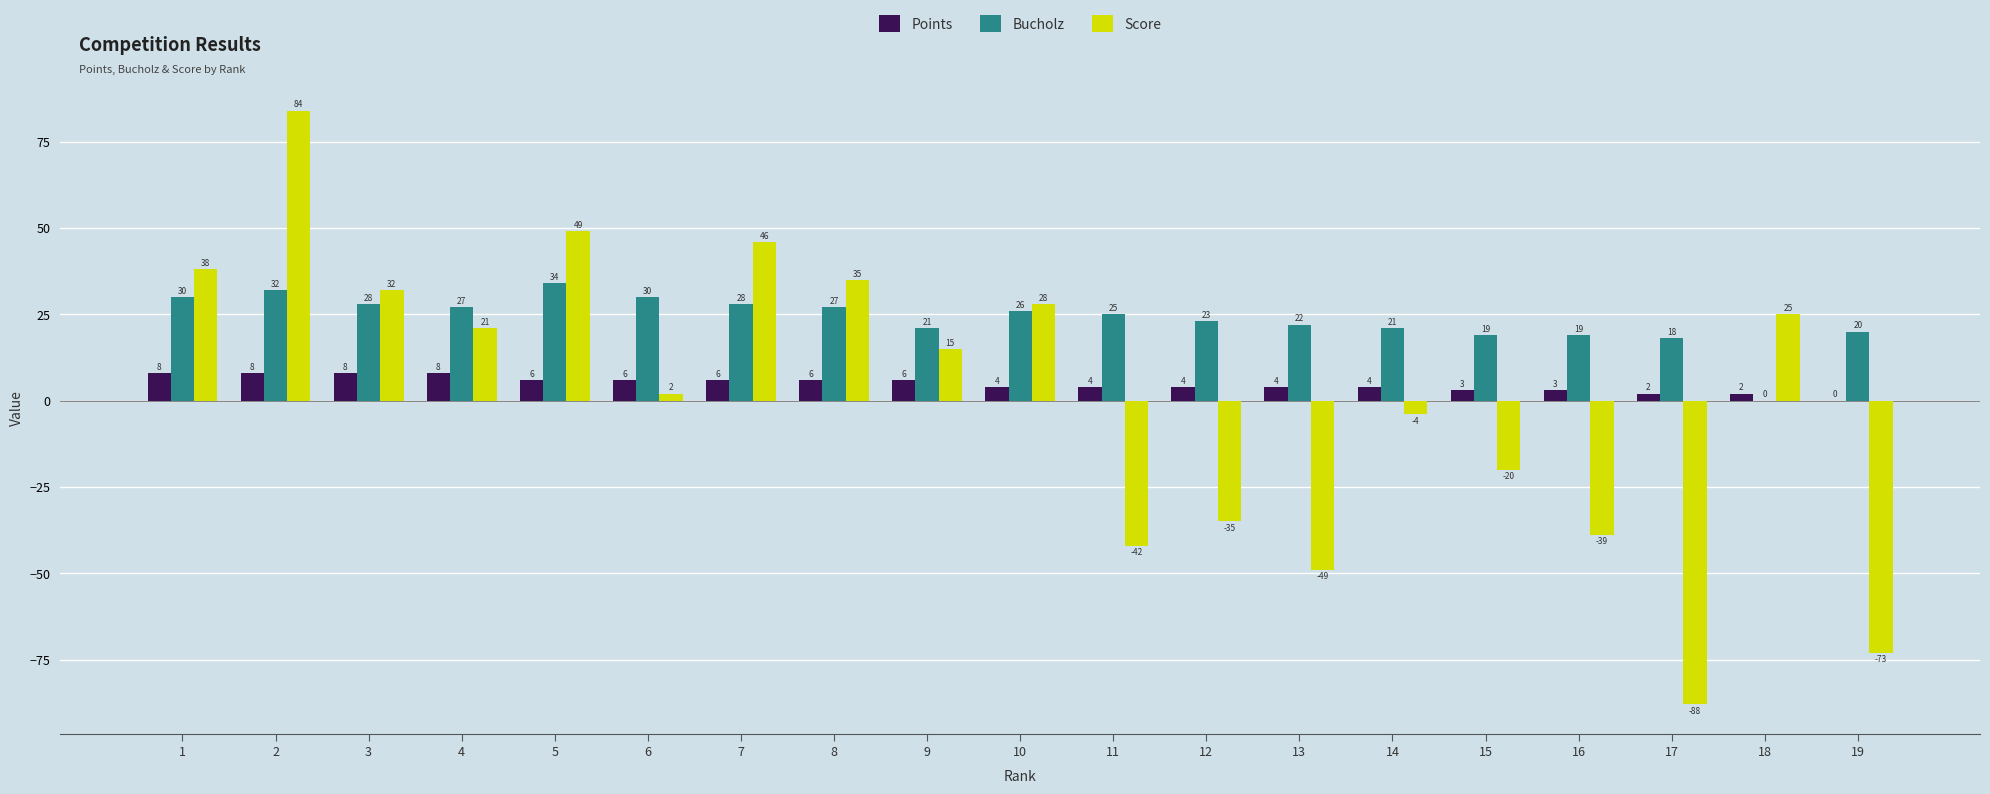

Which series changed the most between 6 and 12?

Score